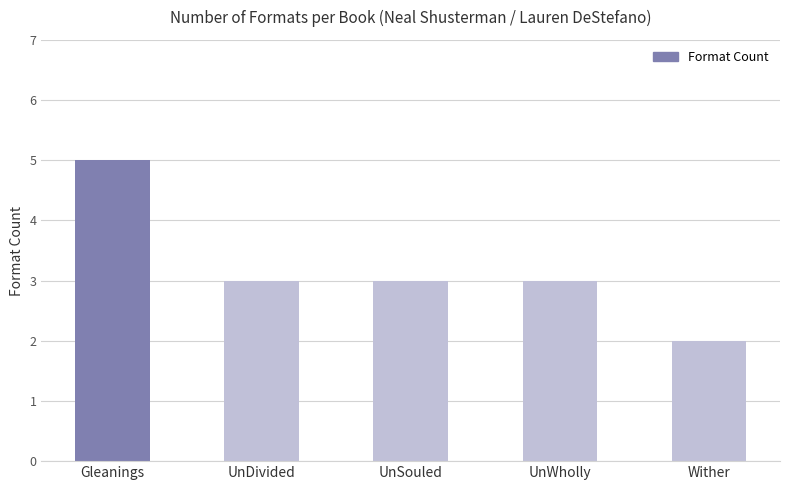

Which has a higher value, UnDivided or Gleanings?

Gleanings